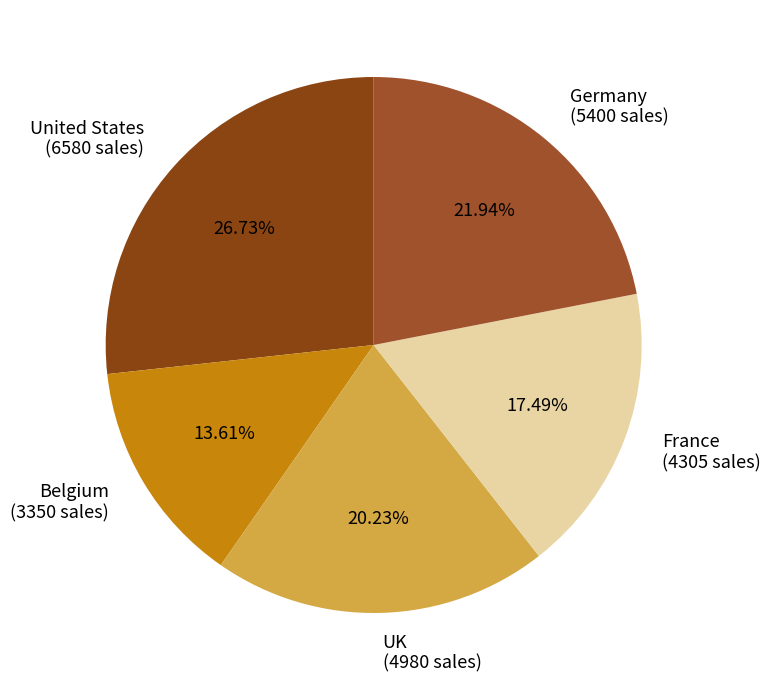

Between Belgium (3350 sales) and Germany (5400 sales), which is larger?

Germany (5400 sales)